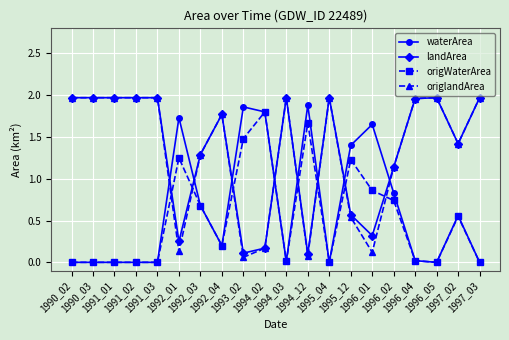

After their last crossing, which series has the higher values: waterArea or origlandArea?

origlandArea